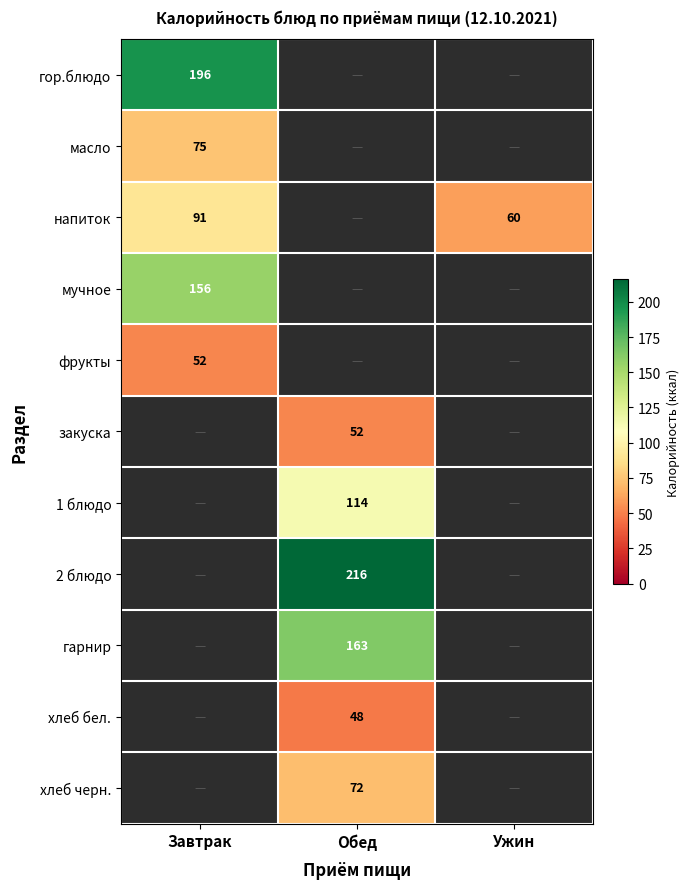

The мучное series shows 273 at Завтрак. True or false?

False